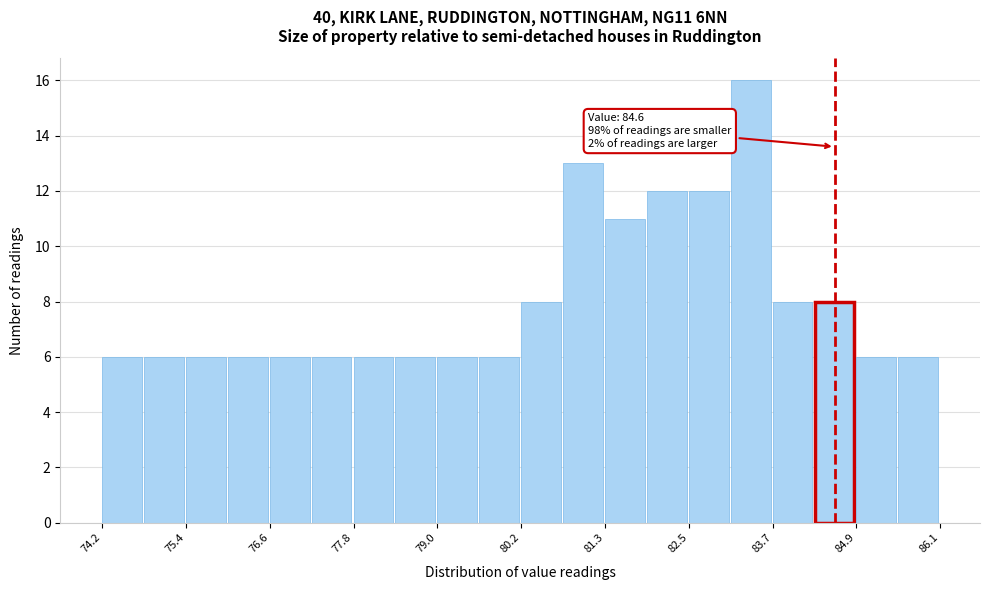

Read against the x-axis, roughly where is the centre of the tallest bar?

83.4